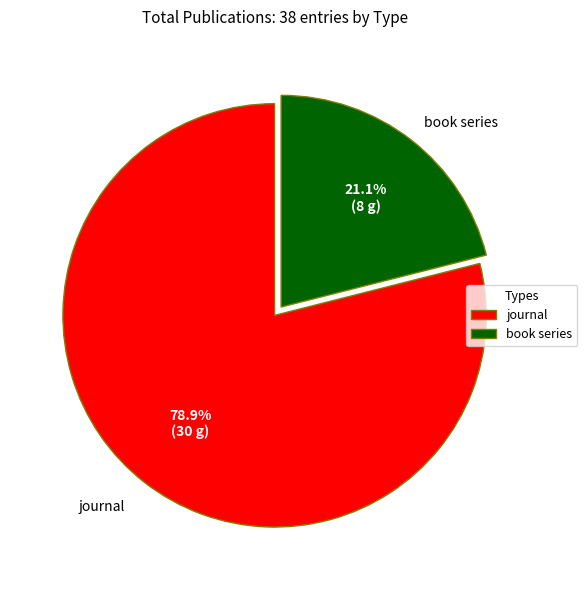

Which category has the biggest portion of the pie?

journal